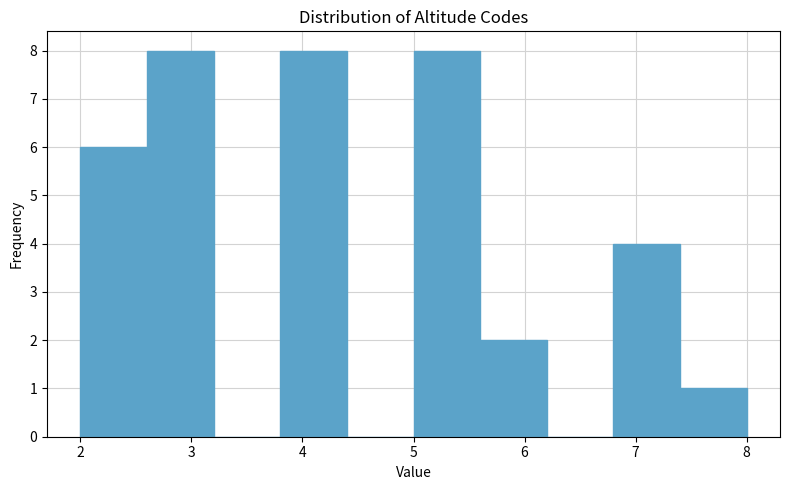

What is the height of the bar covering 5.0 to 5.6 on the x-axis? The values are not printed on the chart, so give them approximately, as read against the axis.

8